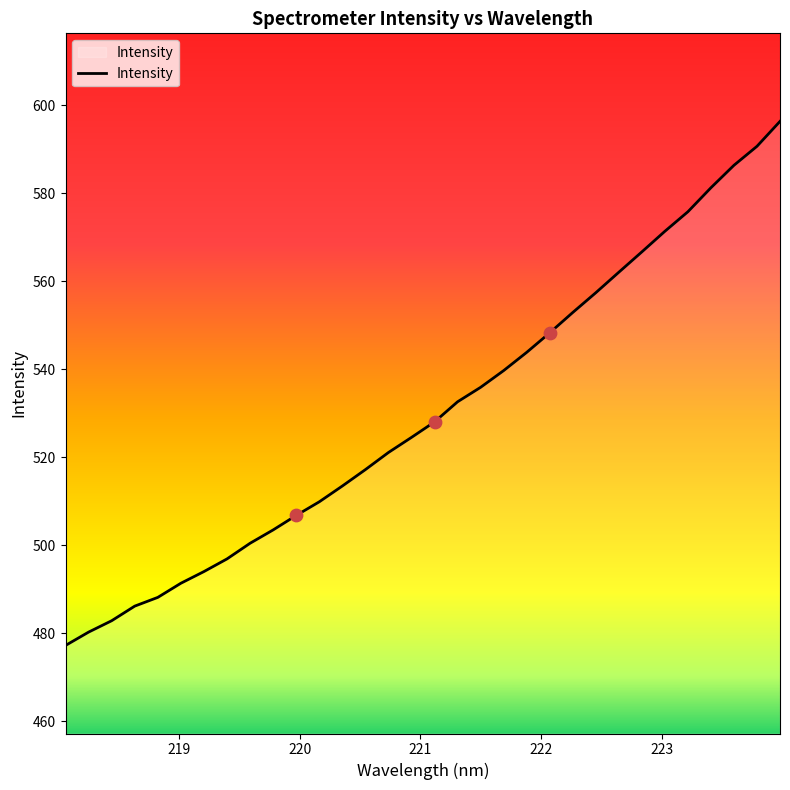

What is the maximum value shown in the chart?

596.3